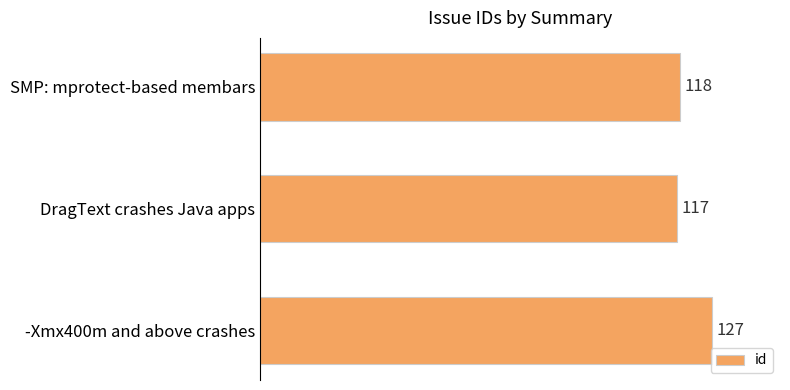

List the labels in order of value, largest first.

-Xmx400m and above crashes, SMP: mprotect-based membars, DragText crashes Java apps